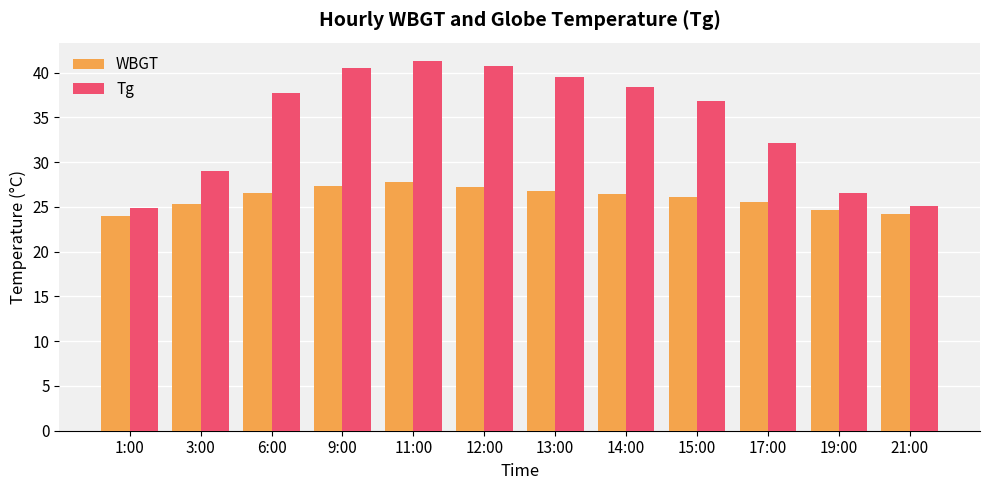

Which series has the largest total across all categories?

Tg